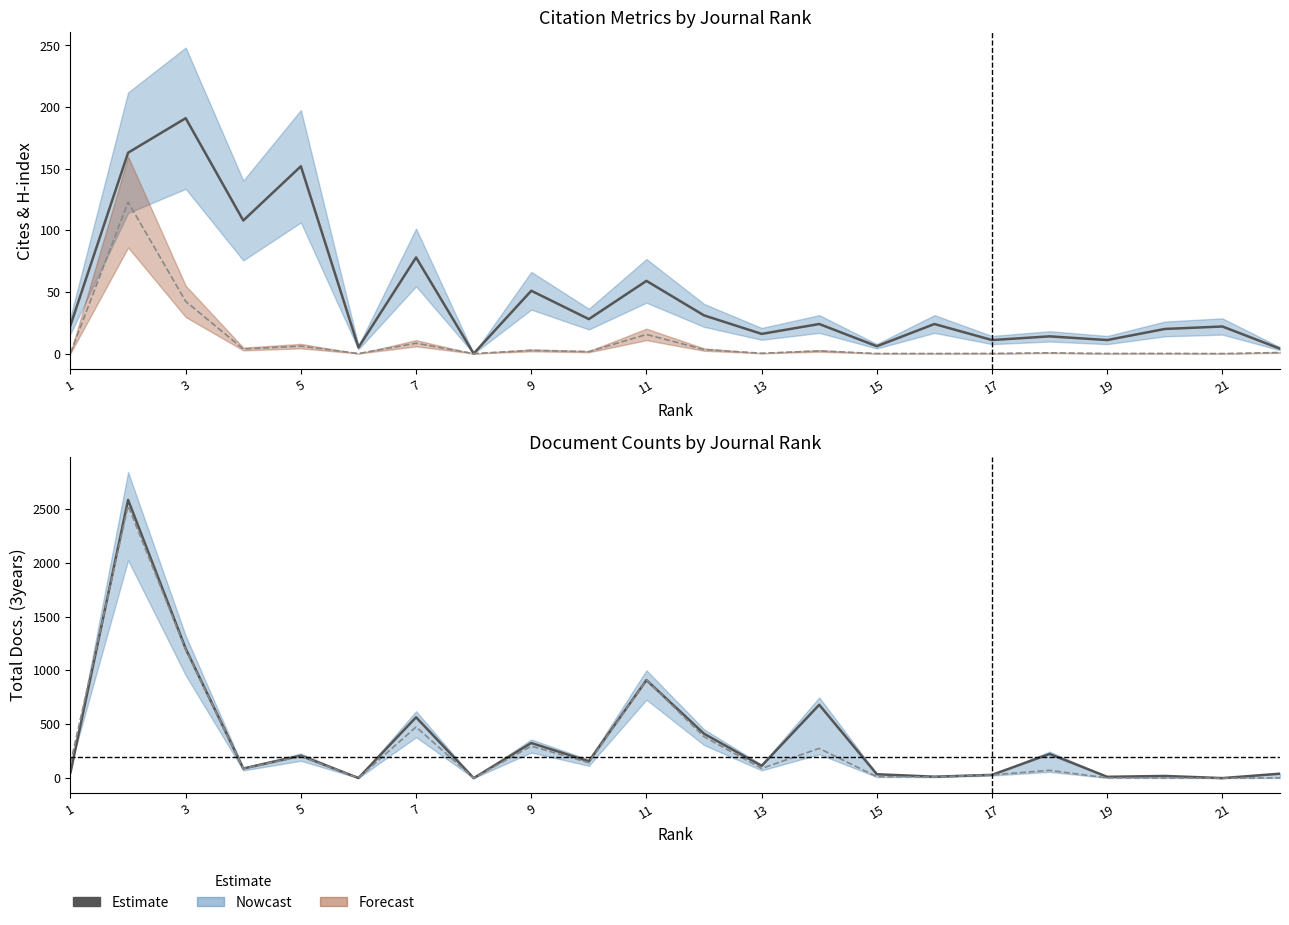

Which series ends up on top after the final intersection of H index and Total Docs. (3years)?

Total Docs. (3years)